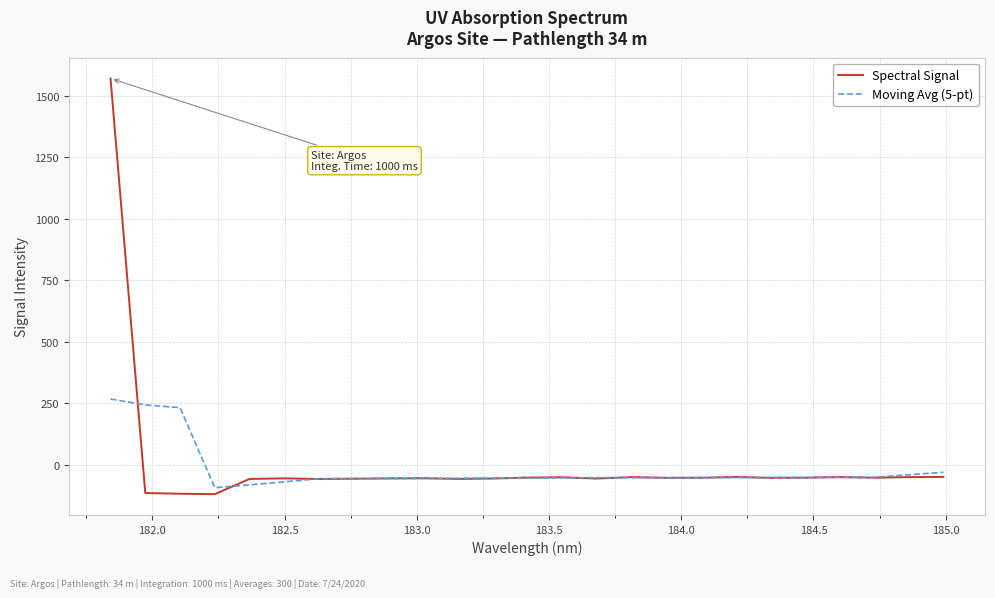

Rank the series by their maximum value, from highest to lowest.

Spectral Signal, Moving Avg (5-pt)